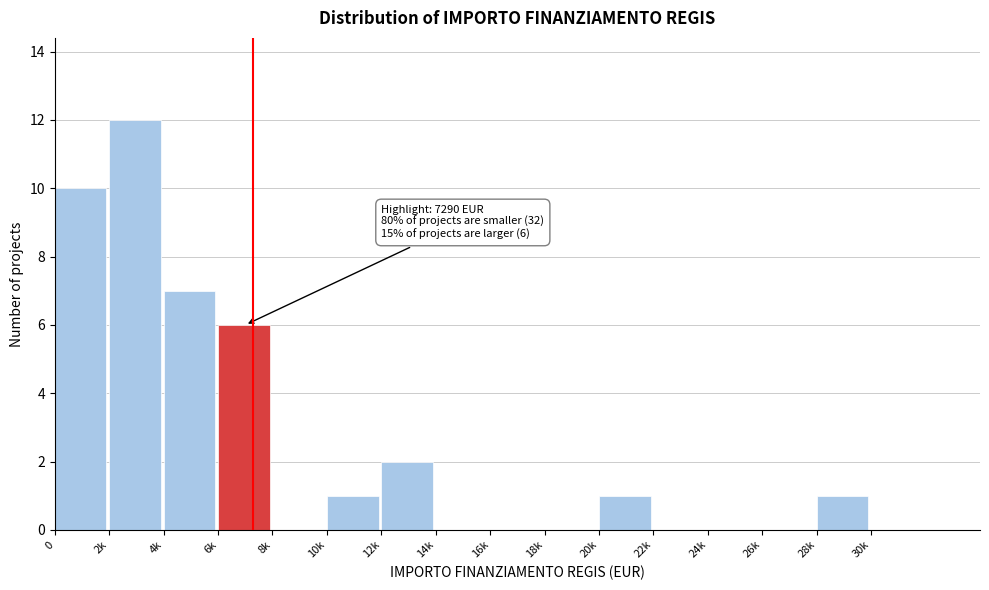

Reading left to right, extract all data points from this chart.

0=10	2k=12	4k=7	6k=6	8k=0	10k=1	12k=2	14k=0	16k=0	18k=0	20k=1	22k=0	24k=0	26k=0	28k=1	30k=0